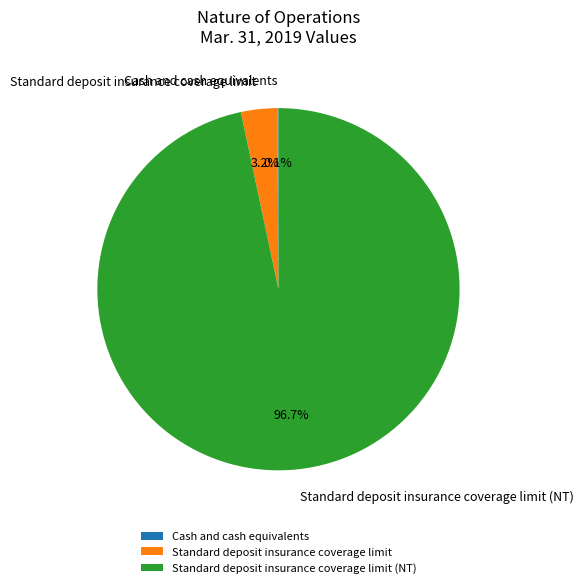

To the nearest percent, what portion does Standard deposit insurance coverage limit (NT) represent?

97%